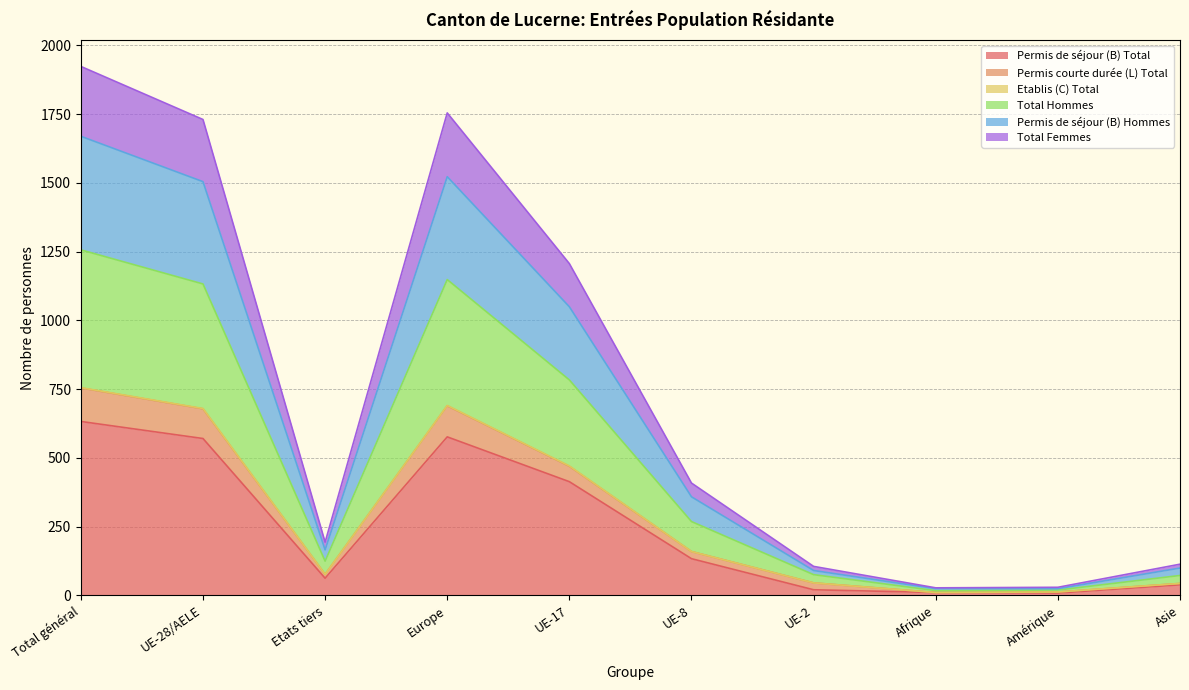

Which category has the highest value in the Permis de séjour (B) Total series?

Total général